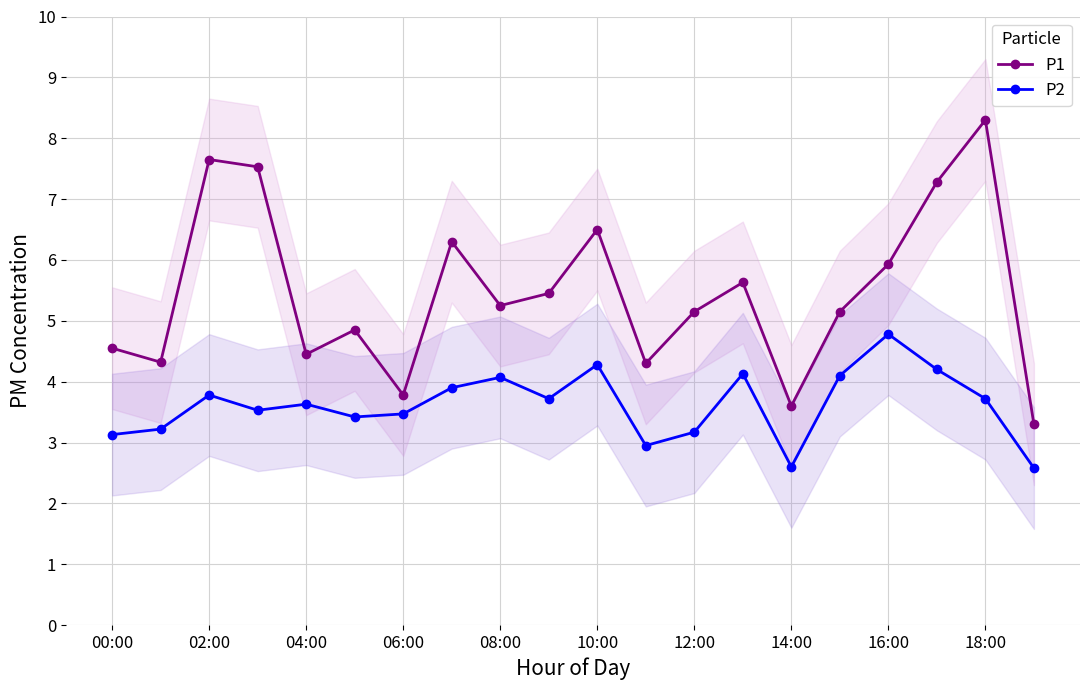

Which category has the lowest value across all series?

19